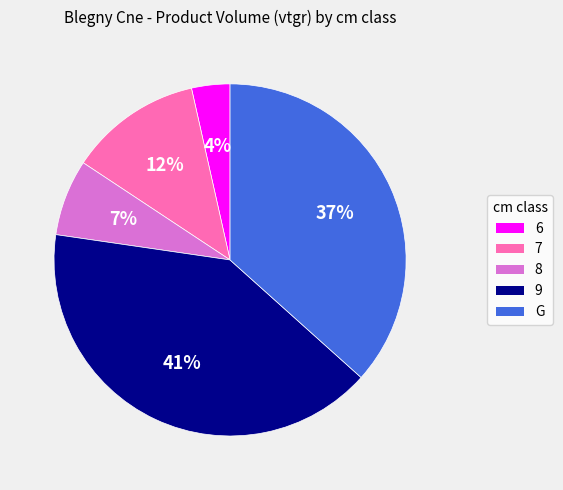

To the nearest percent, what is the difference between the largest and smallest slice percentages?

37%